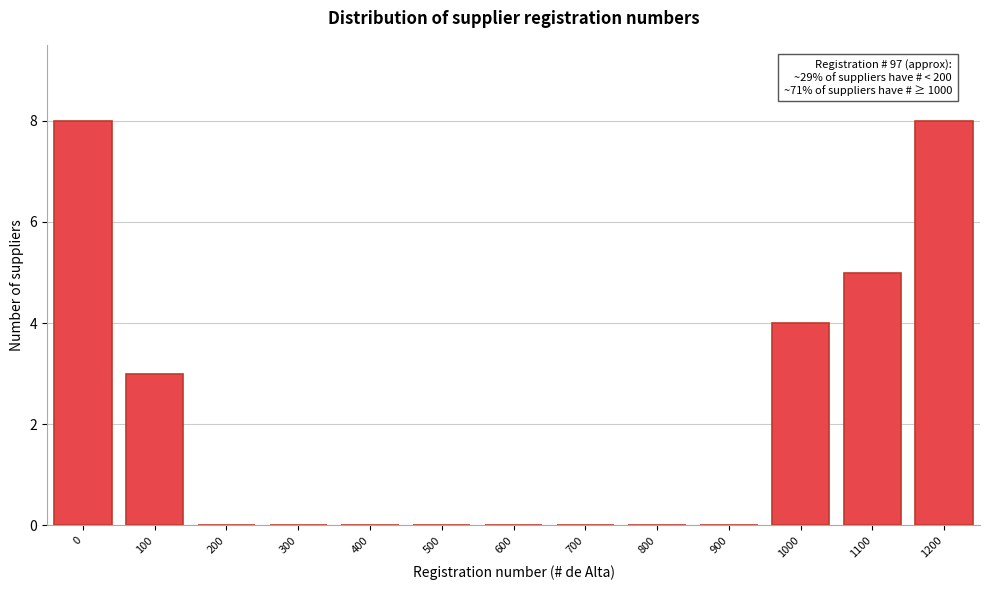

Reading left to right, what are all the values shown in this chart?

0=8	100=3	200=0	300=0	400=0	500=0	600=0	700=0	800=0	900=0	1000=4	1100=5	1200=8